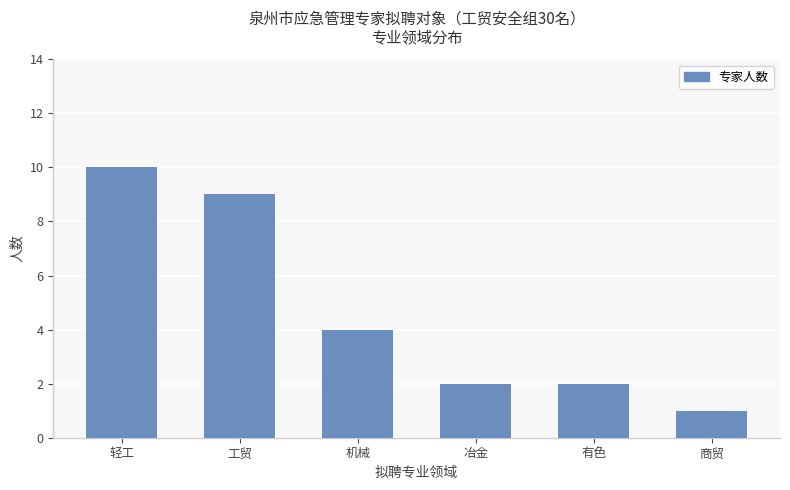

How many distinct data groups are displayed?

1